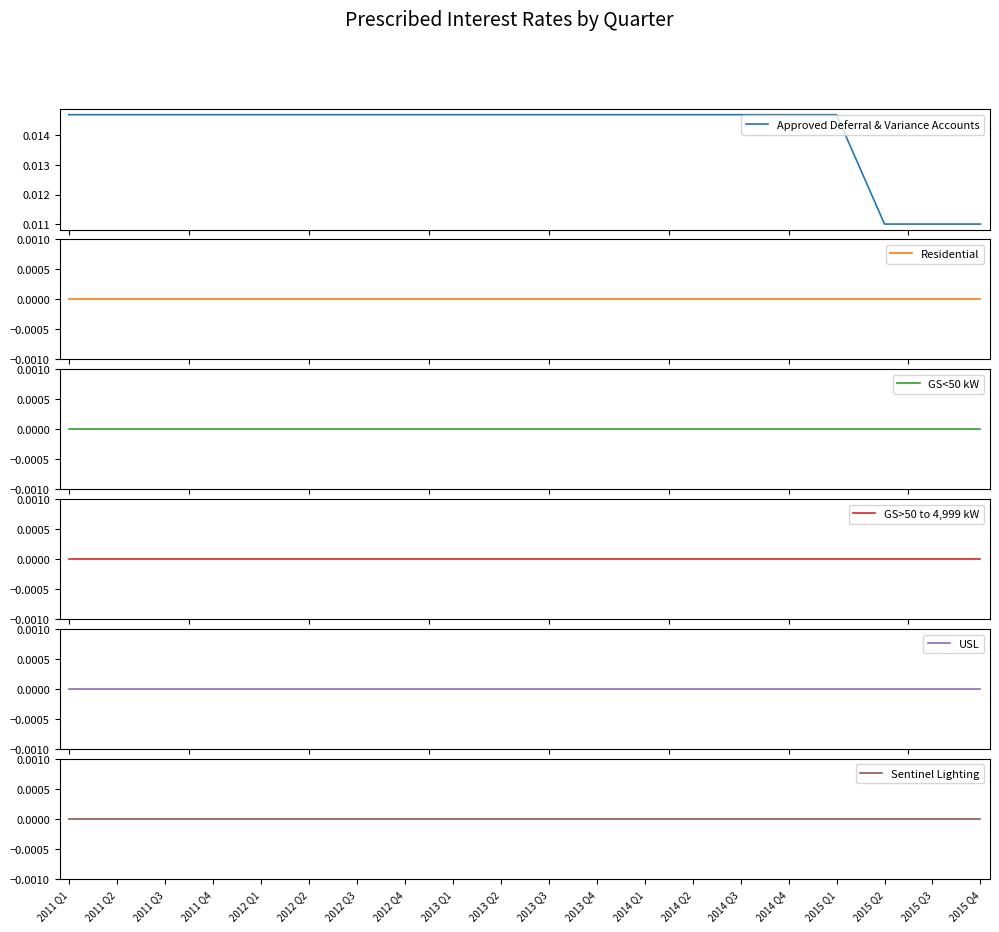

At how many categories does at least one series exceed 0?

20